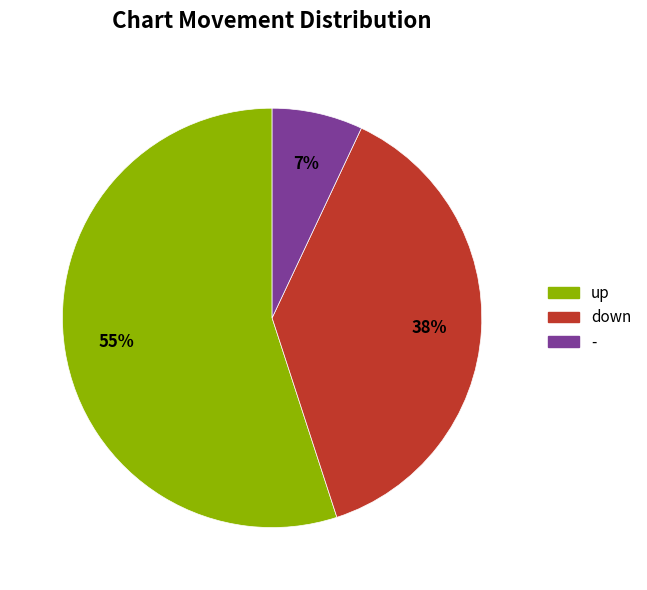

What is the smallest slice in the pie chart?

-